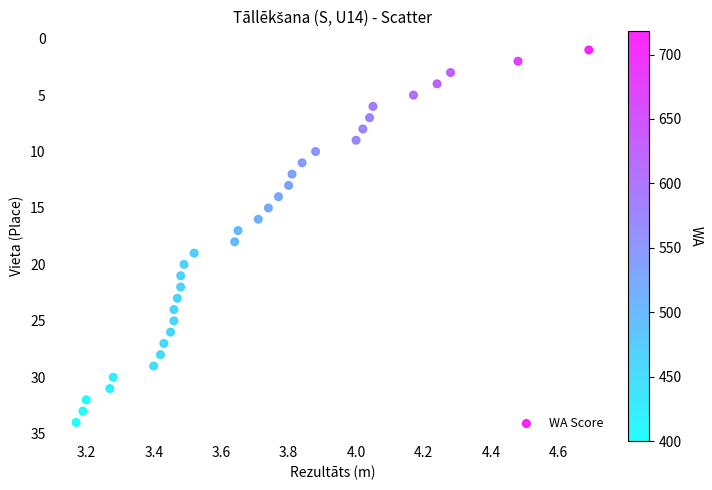

What is the range of Y values (max minus min)?

33